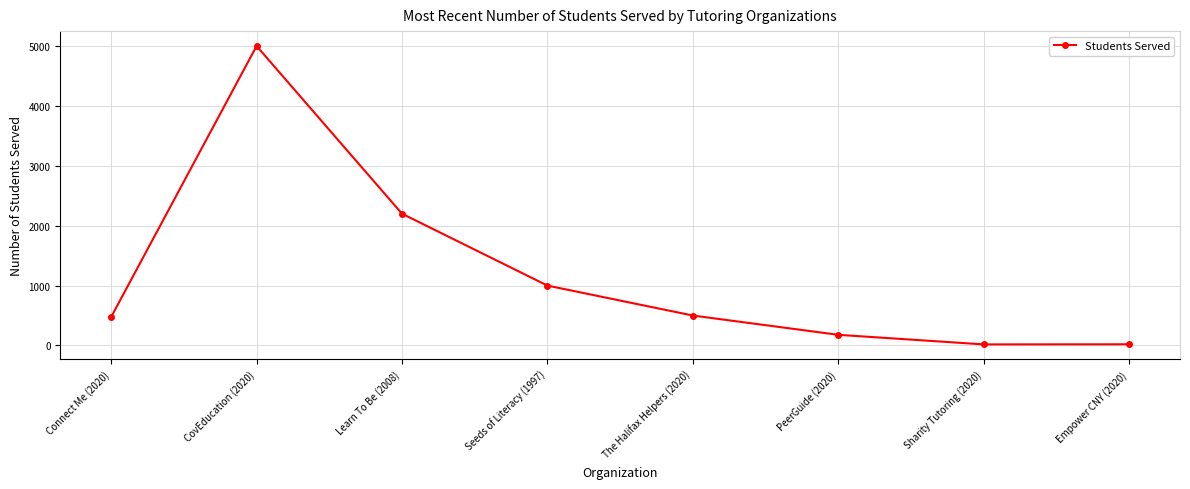

Between PeerGuide (2020) and Learn To Be (2008), which is larger?

Learn To Be (2008)